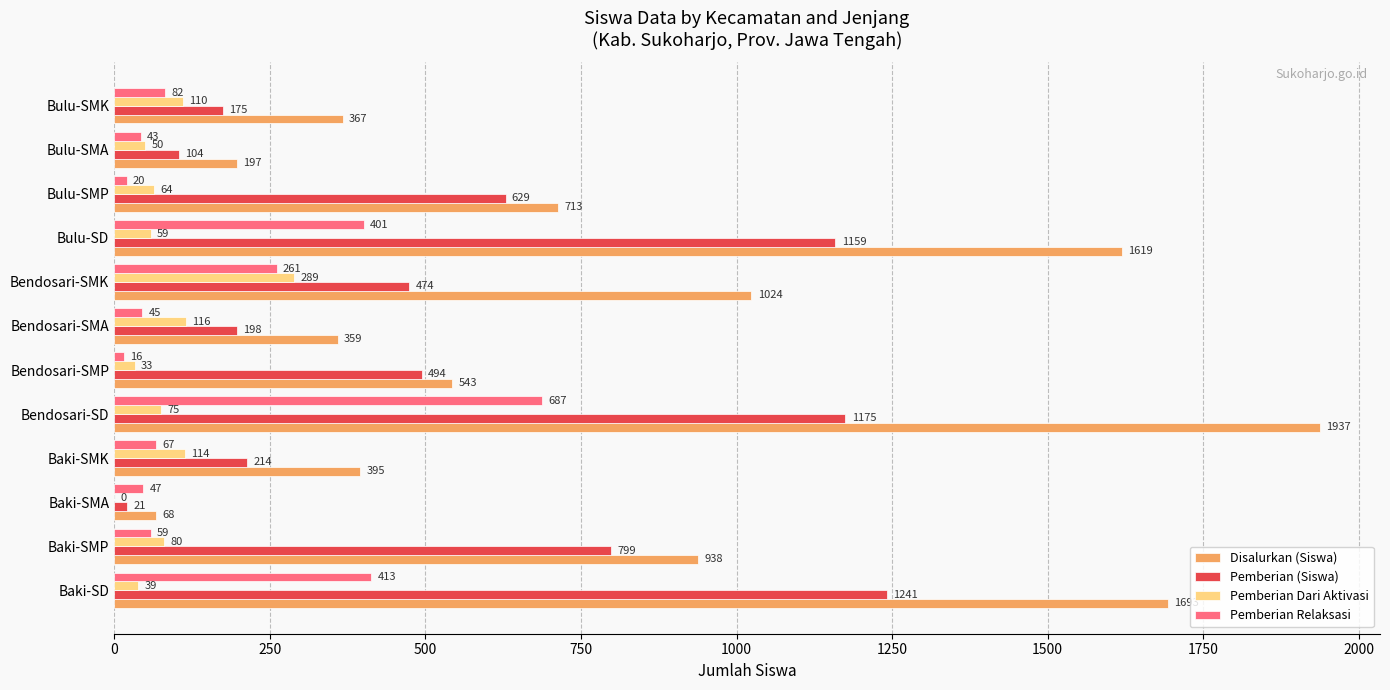

What is the greatest value displayed?

1937